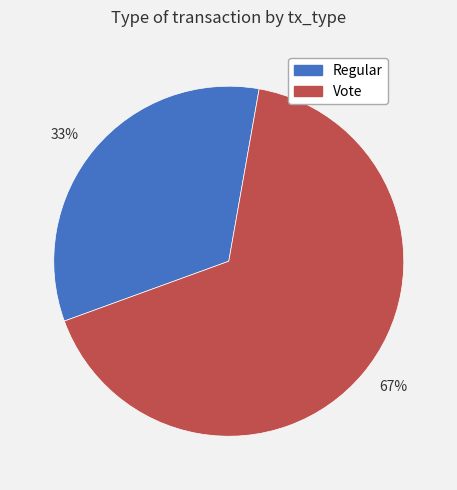

What is the smallest slice in the pie chart?

33%